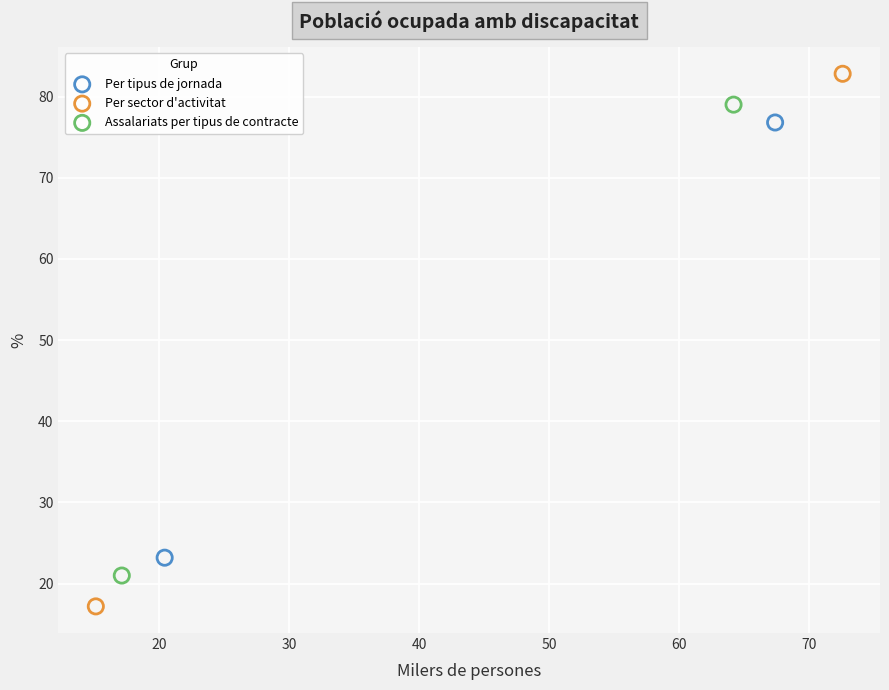

What are all the series names shown in the legend?

Per tipus de jornada, Per sector d'activitat, Assalariats per tipus de contracte